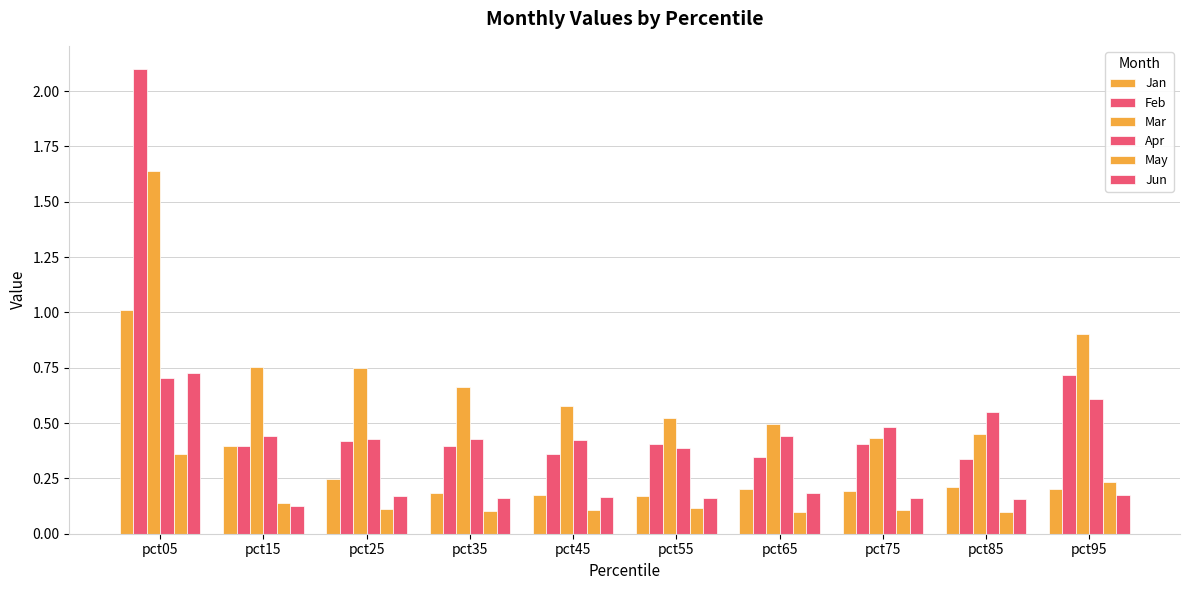

Is it true that Jan equals 0.3 at pct05?

False